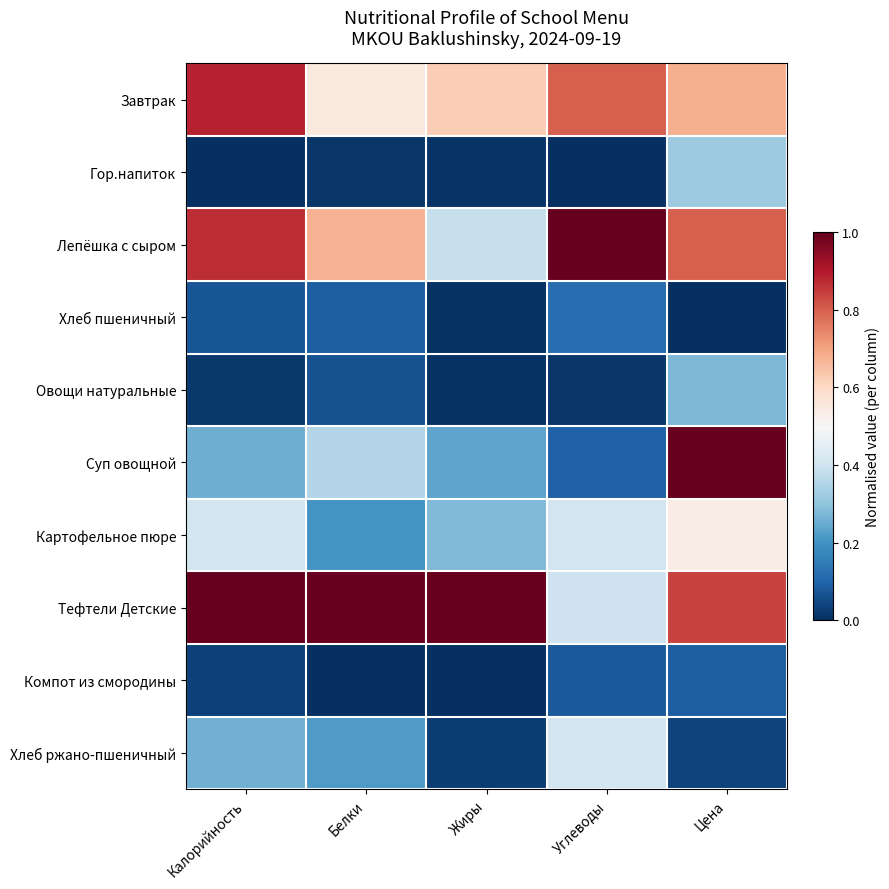

What is the spread (max minus min) of values at Жиры?

1.0